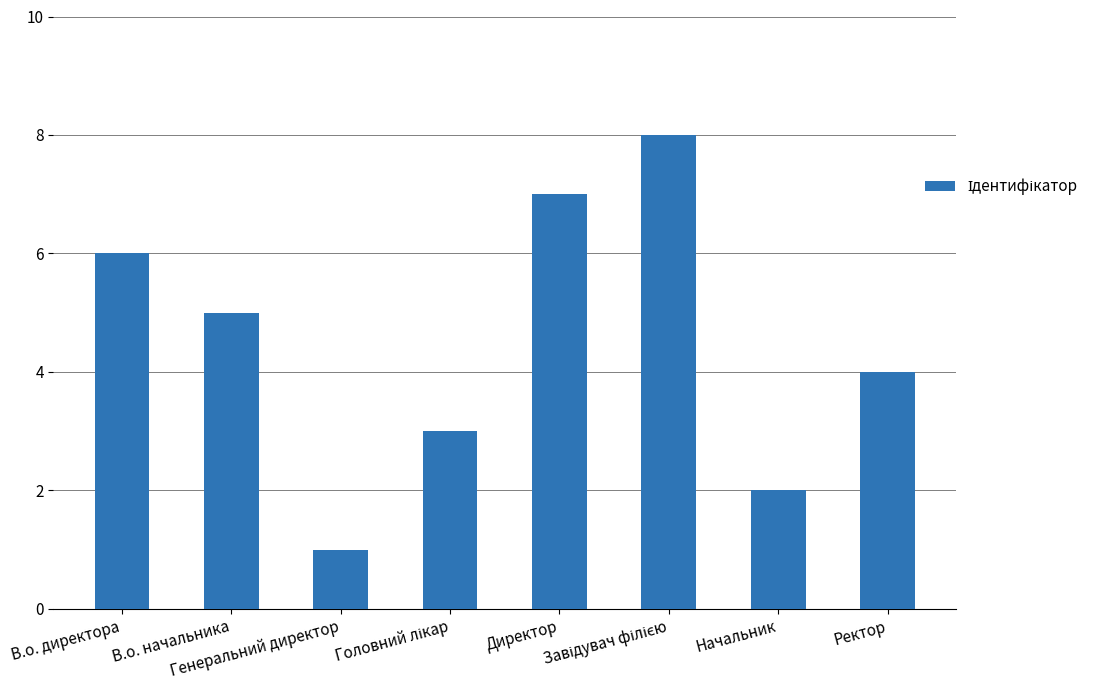

What is the label of the 5th bar from the left?

Директор